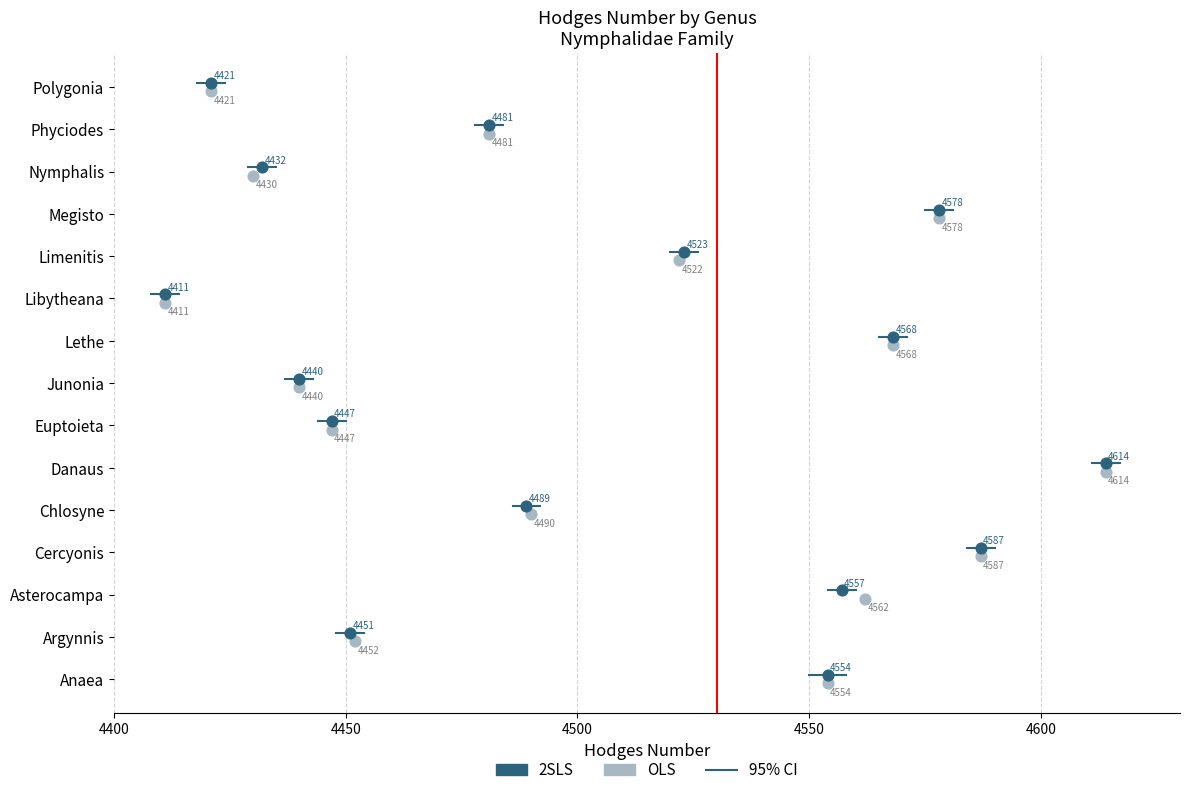

What are all the series names shown in the legend?

OLS, 2SLS